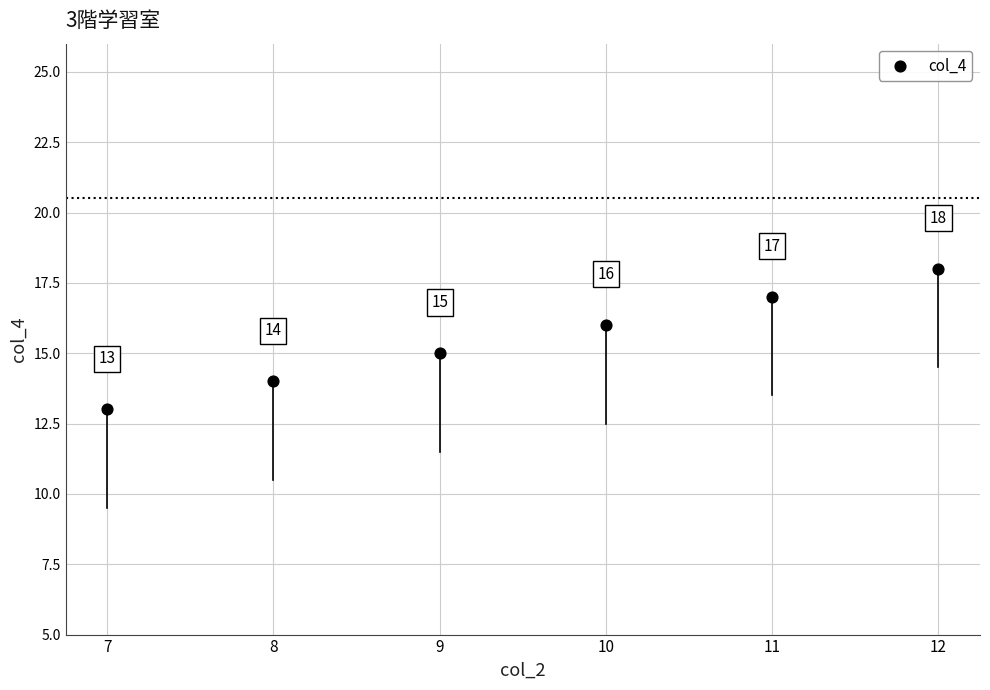

What Y value in the scatter plot is closest to 15?

15